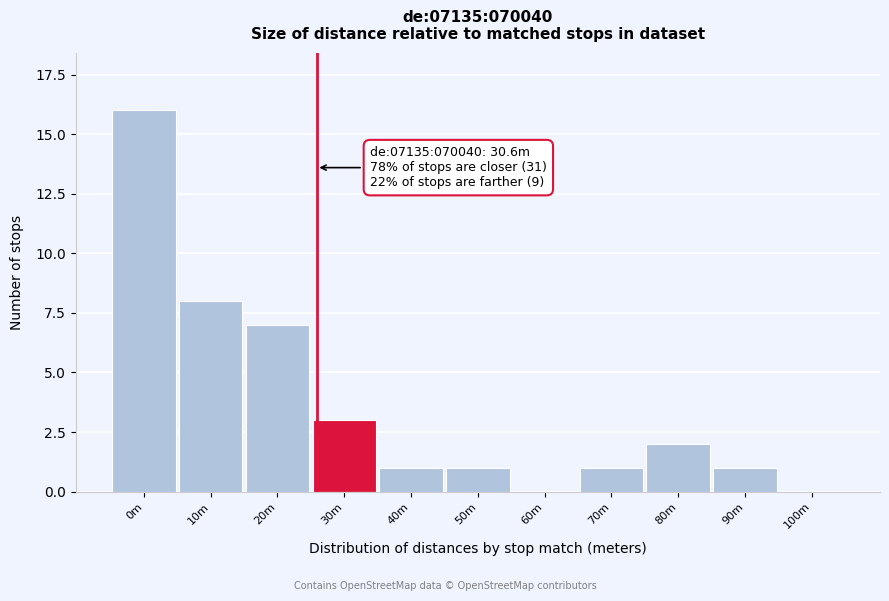

Reading right to left, list all the values displayed in this chart.

100m=0	90m=1	80m=2	70m=1	60m=0	50m=1	40m=1	30m=3	20m=7	10m=8	0m=16